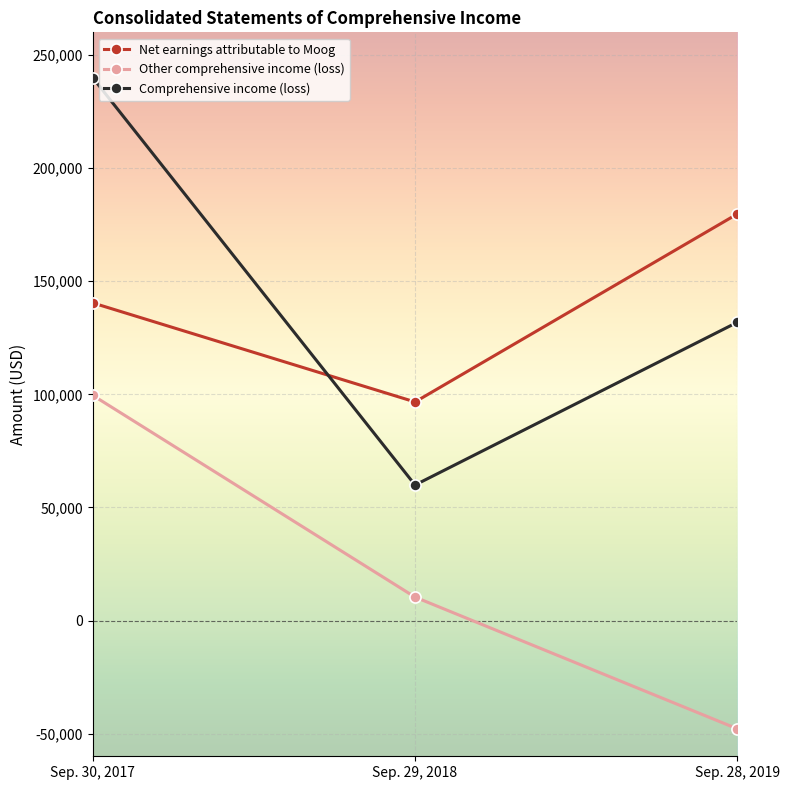

At which label is Net earnings attributable to Moog closest to 138188?

Sep. 30, 2017